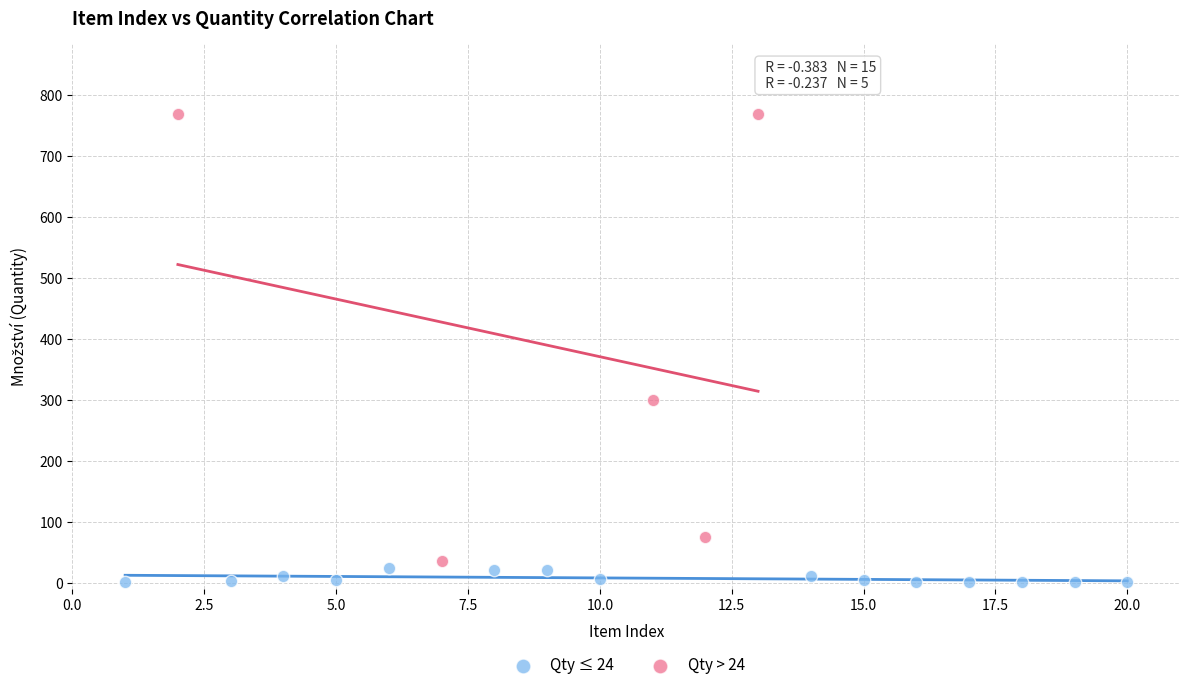

Which series has the widest spread of Y values?

Qty > 24